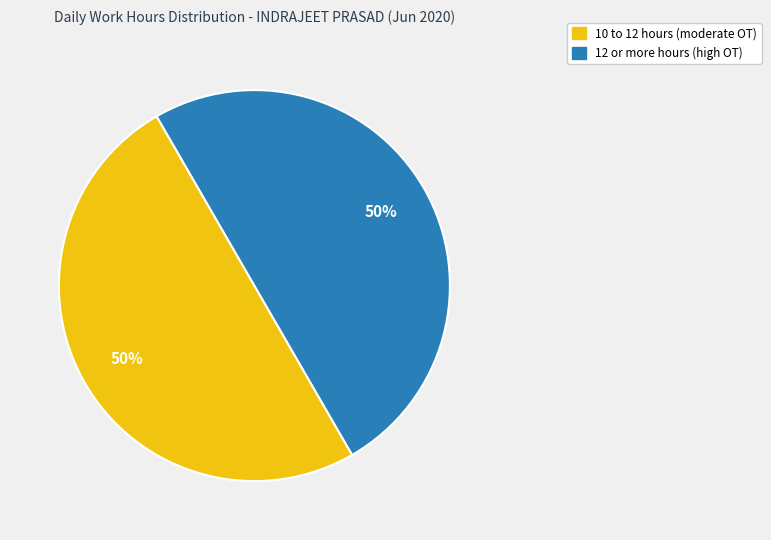

To the nearest percent, what is the average slice percentage?

50%